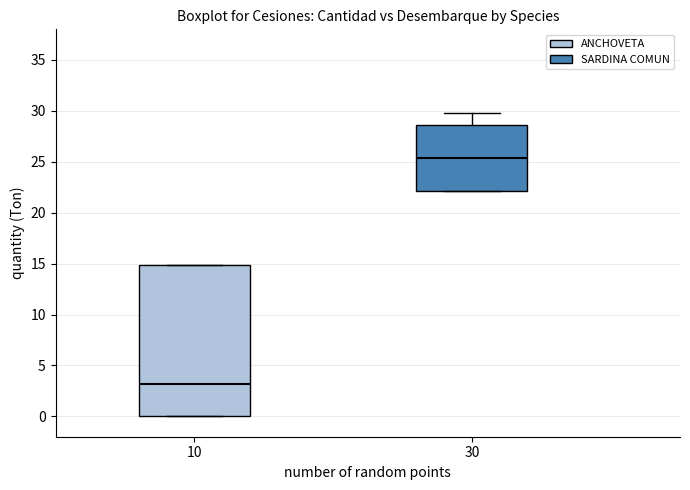

Where is the lower edge of the box at x = 10 on the y-axis? The values are not printed on the chart, so give them approximately, as read against the axis.

0.0